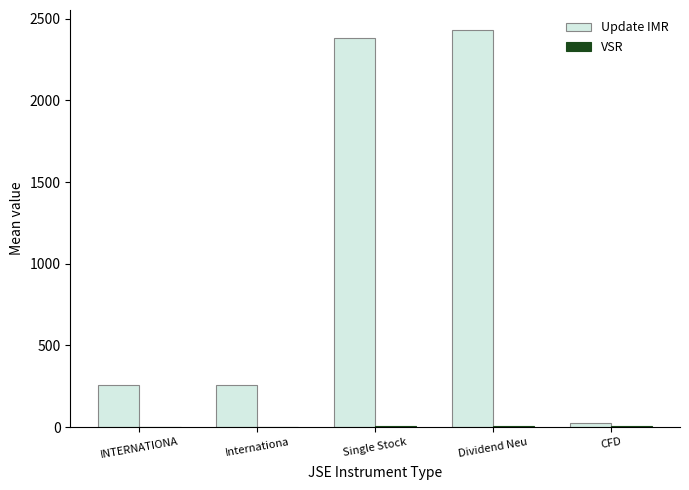

What is the greatest value displayed?

2431.0